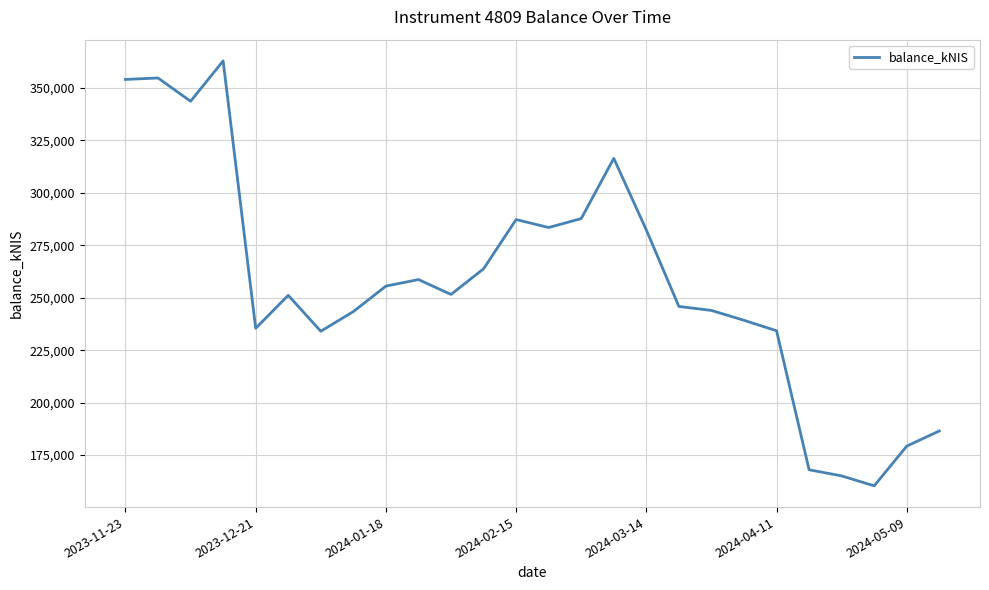

What is the smallest value displayed?

160361.0